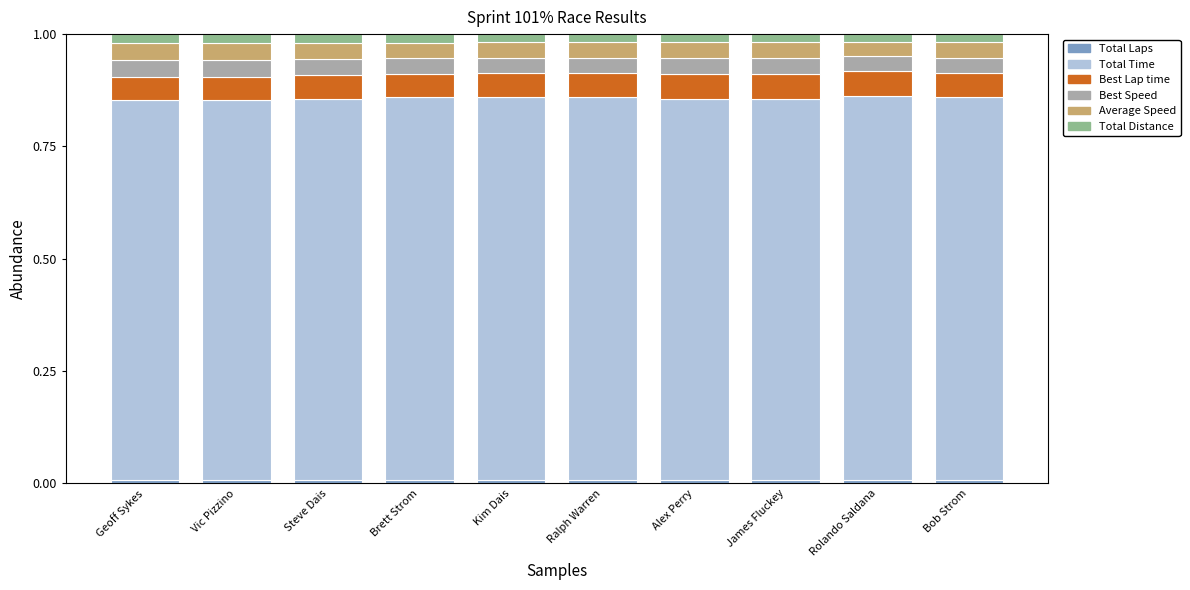

The value of Best Lap time at Geoff Sykes is 0.0. True or false?

False